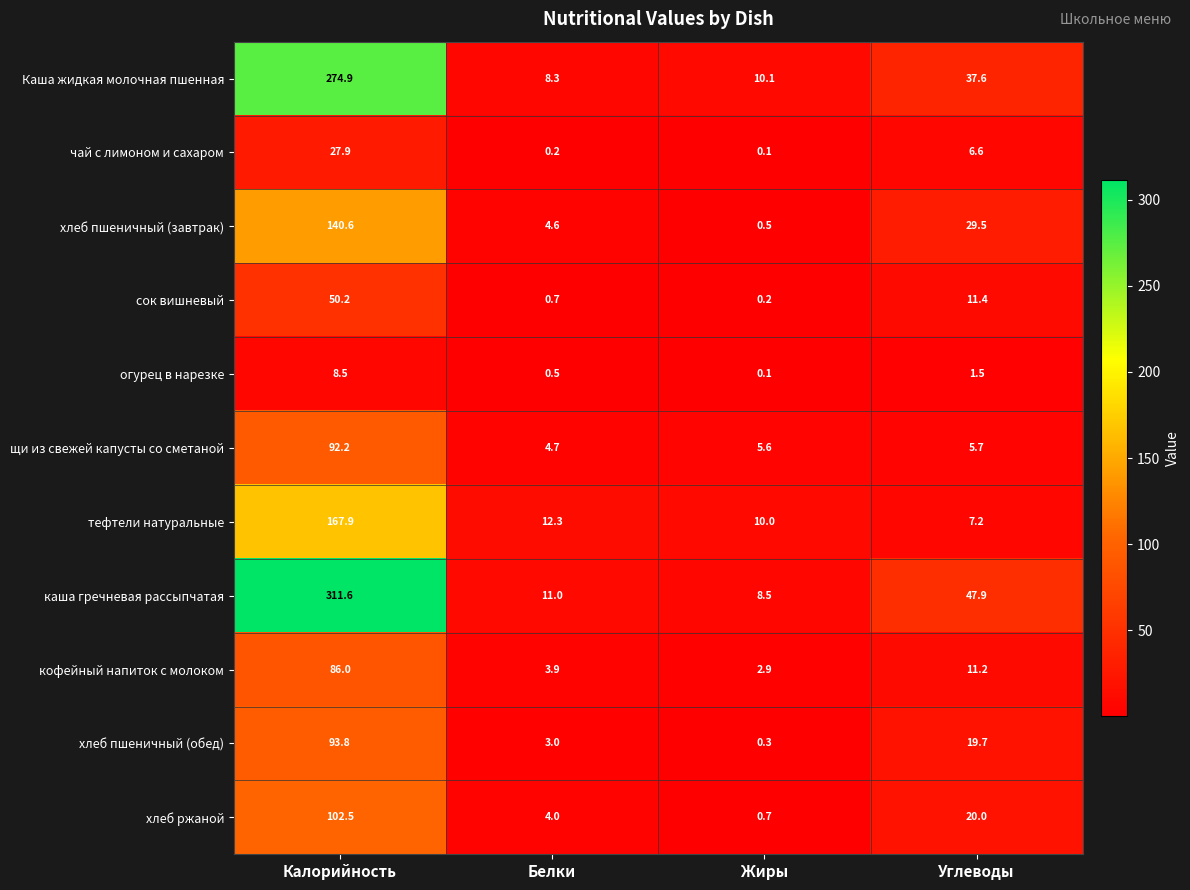

Which series has the widest spread of values?

каша гречневая рассыпчатая